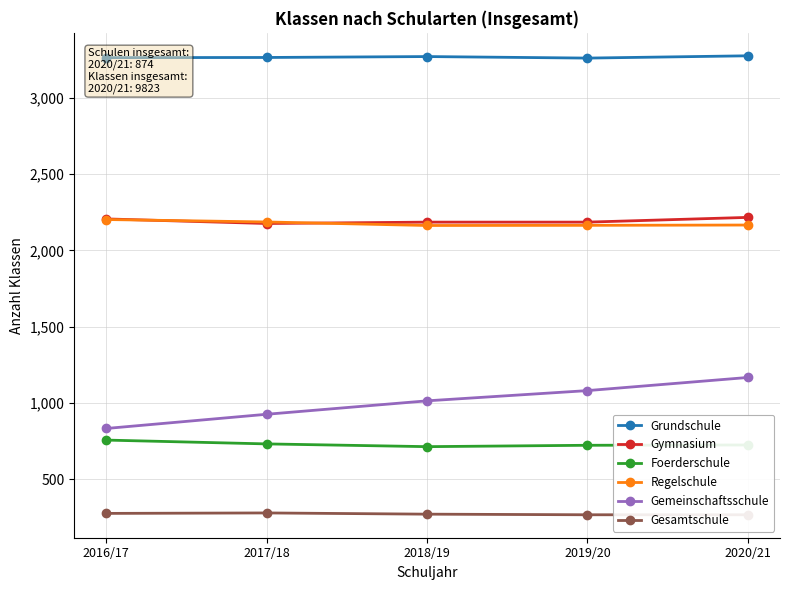

True or false: Regelschule and Foerderschule cross at least once.

False